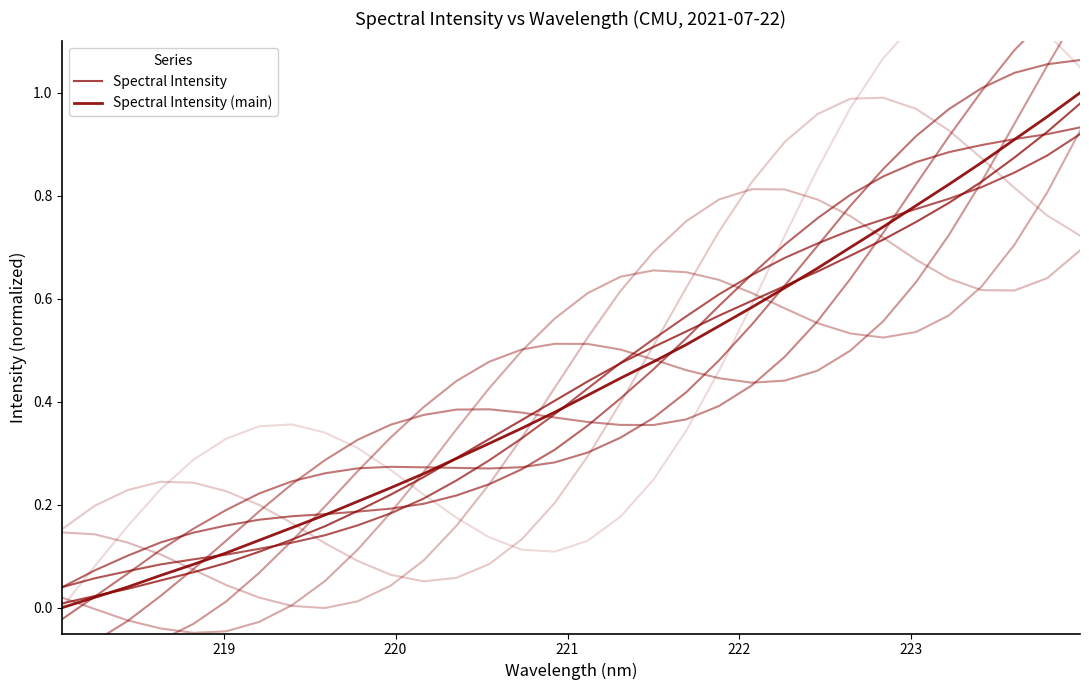

List the series in order of their overall mean, lowest first.

Spectral Intensity, Spectral Intensity (main)